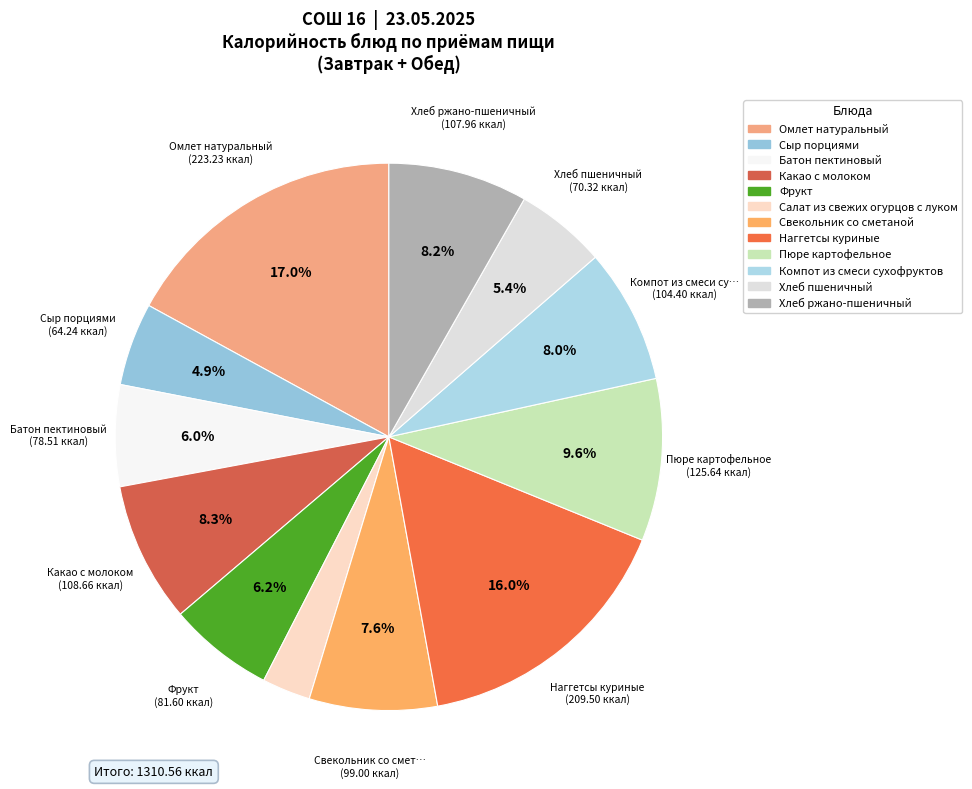

How many slices are in this pie chart?

12